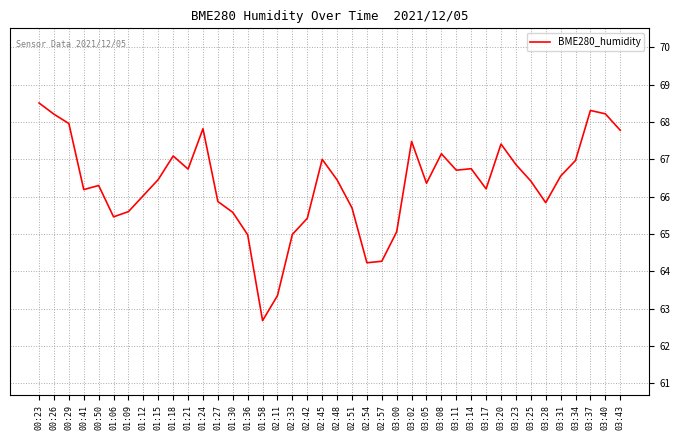

At which category does the chart reach its minimum across all series?

01:58